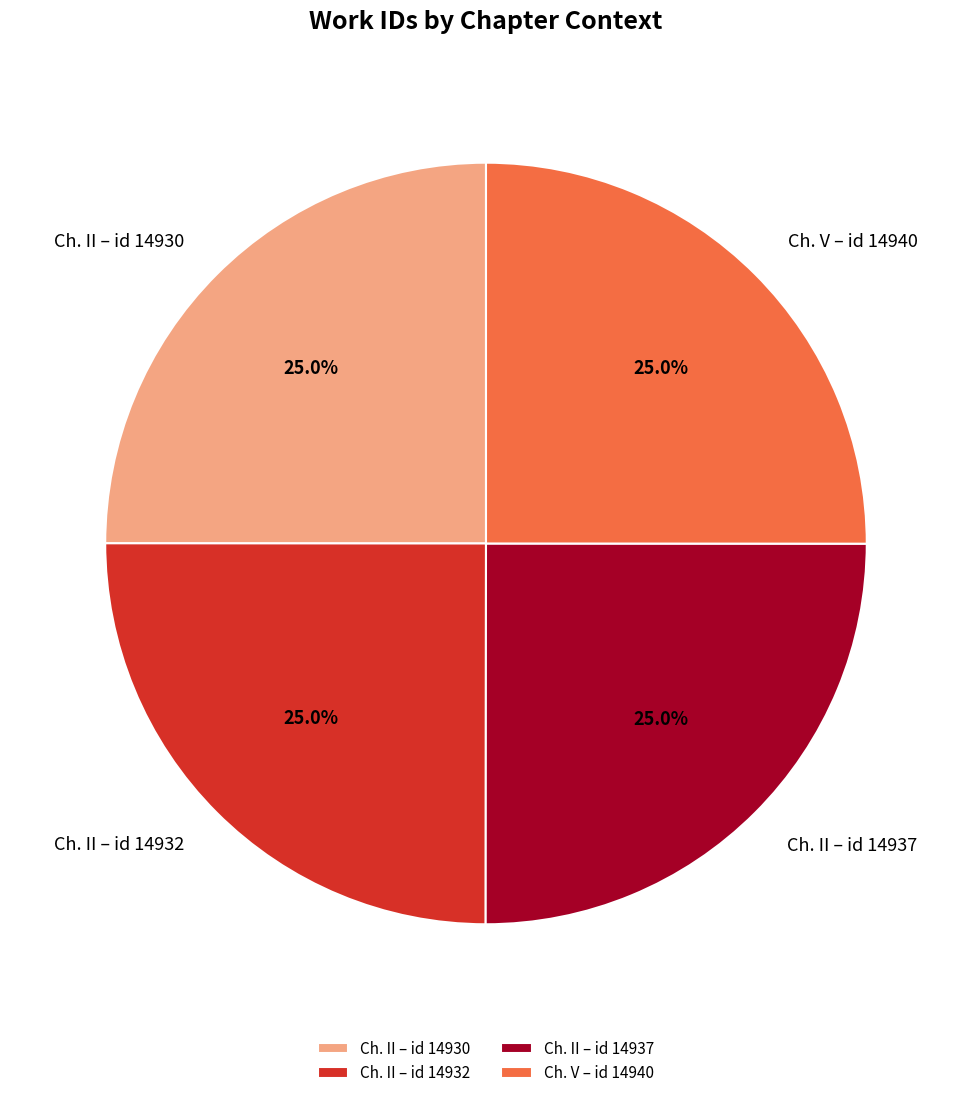

What is the total percentage of Ch. V – id 14940 and Ch. II – id 14932?

50.0%